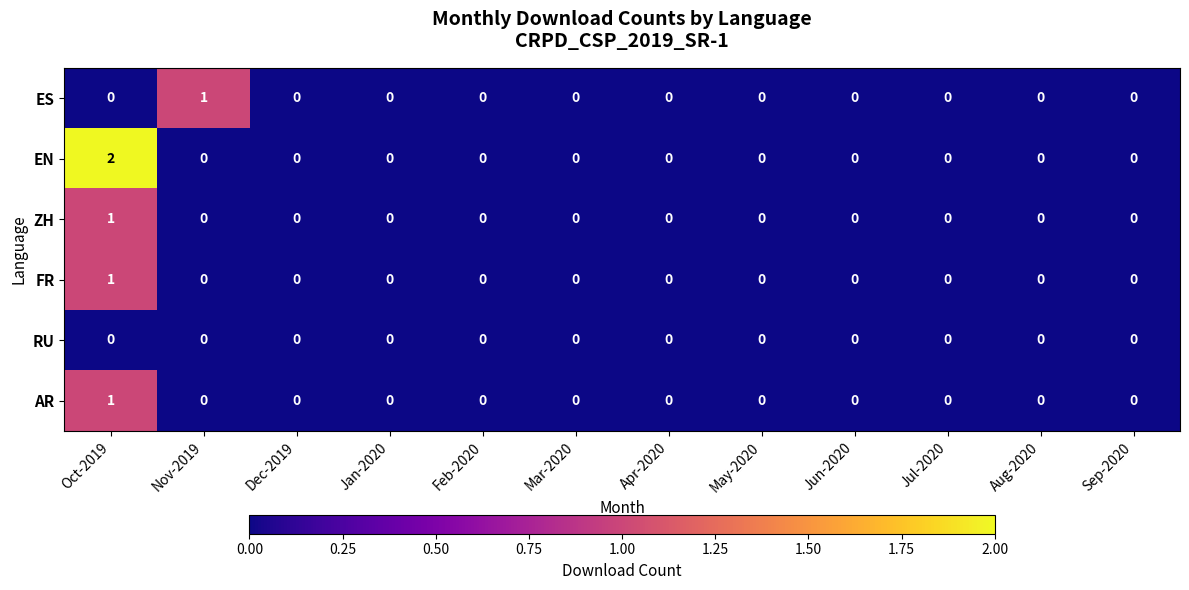

At which category is the sum across all series the highest?

Oct-2019